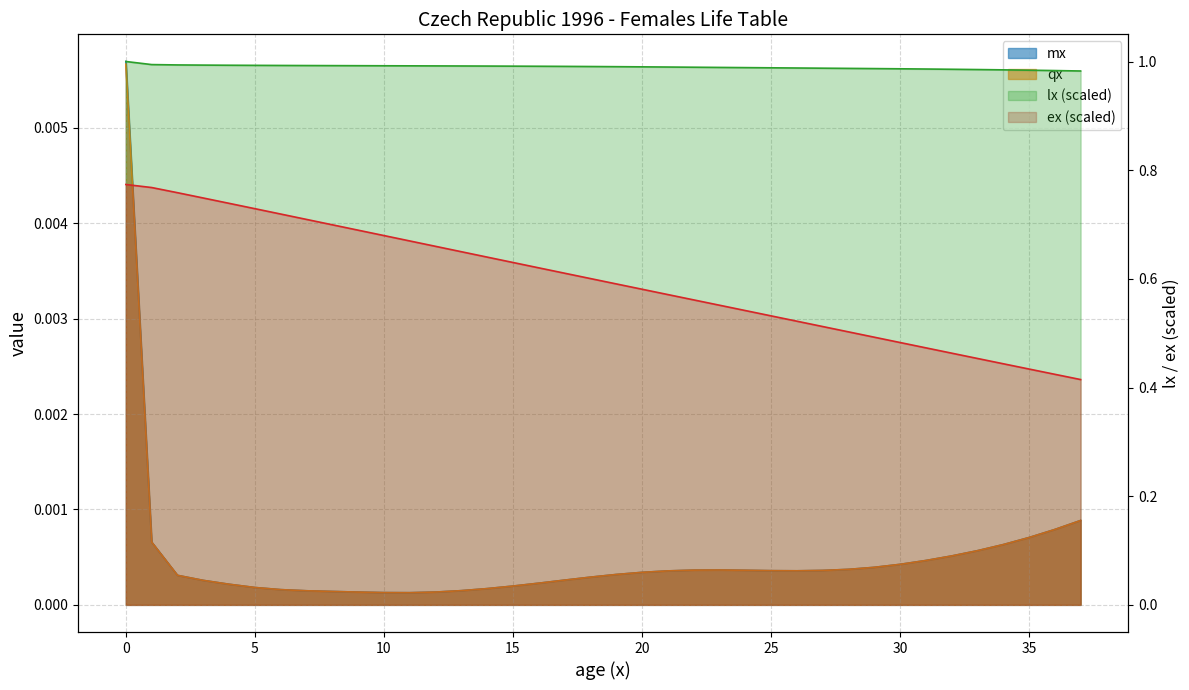

Count the number of categories in the chart.

38